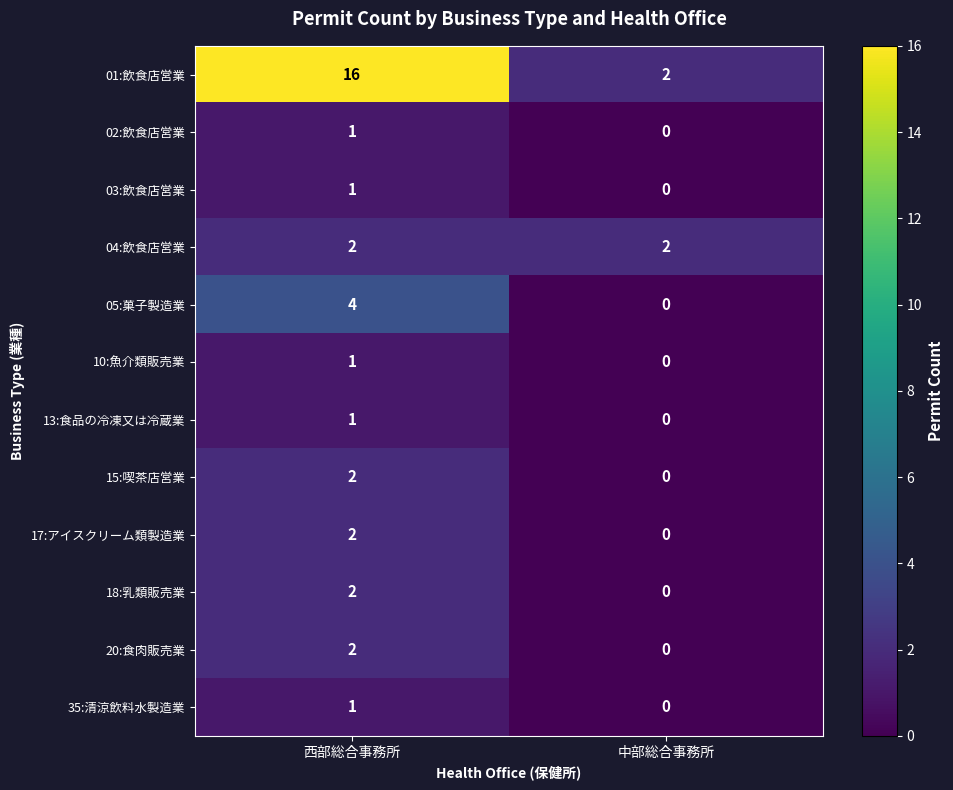

At which label is 13:食品の冷凍又は冷蔵業 closest to 0?

中部総合事務所